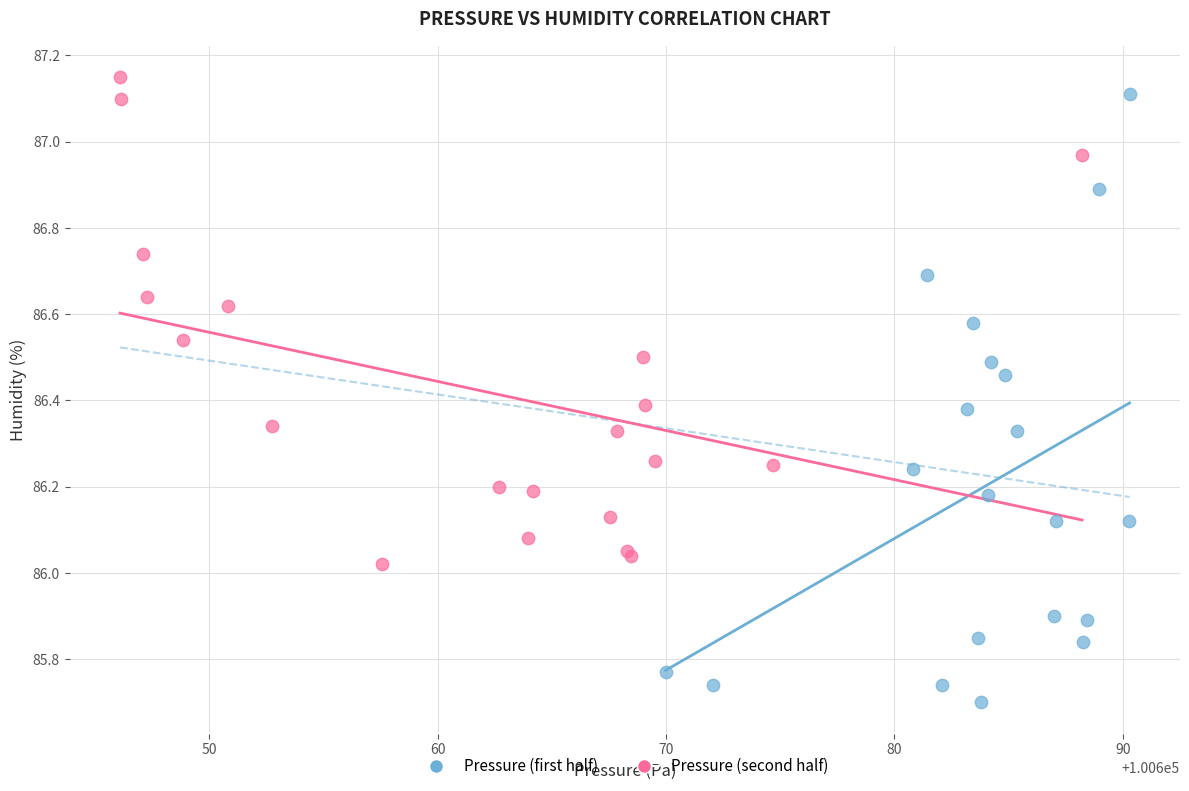

Which series has the largest Y range (max minus min)?

Pressure (first half)